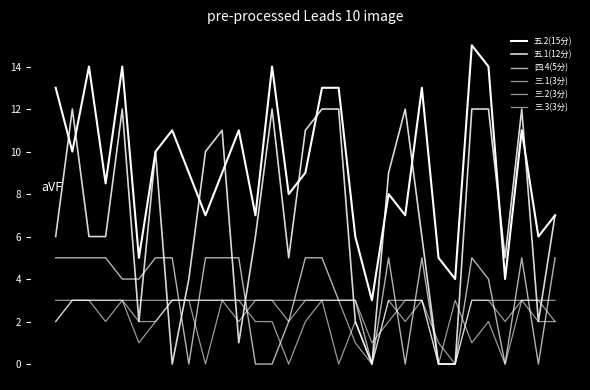

Where is the first local maximum for 五.1(12分)?

1